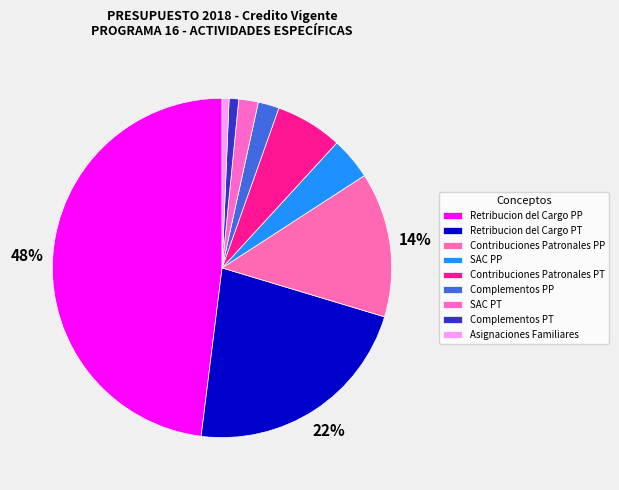

How many segments does this pie chart have?

9